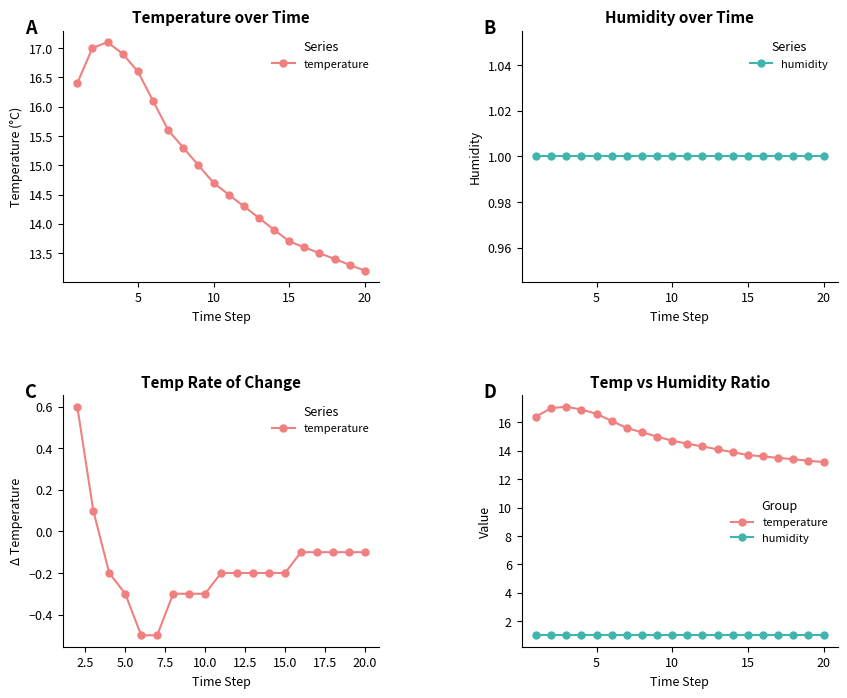

List the series in order of their overall mean, lowest first.

humidity, temperature